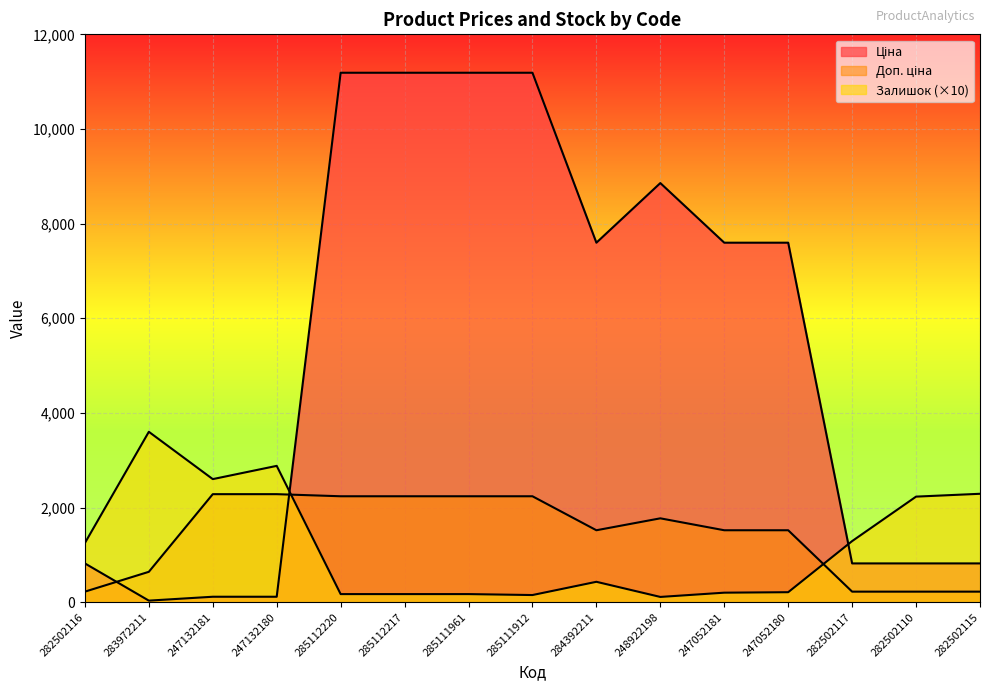

True or false: Доп. ціна has more than 1 points higher than both neighbors.

False